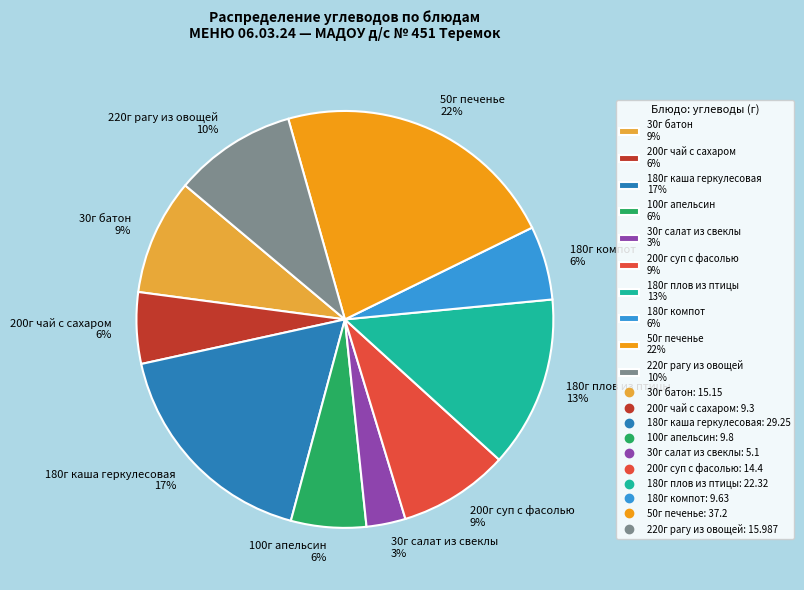

Which has a higher value, 30г батон 9% or 30г салат из свеклы 3%?

30г батон 9%